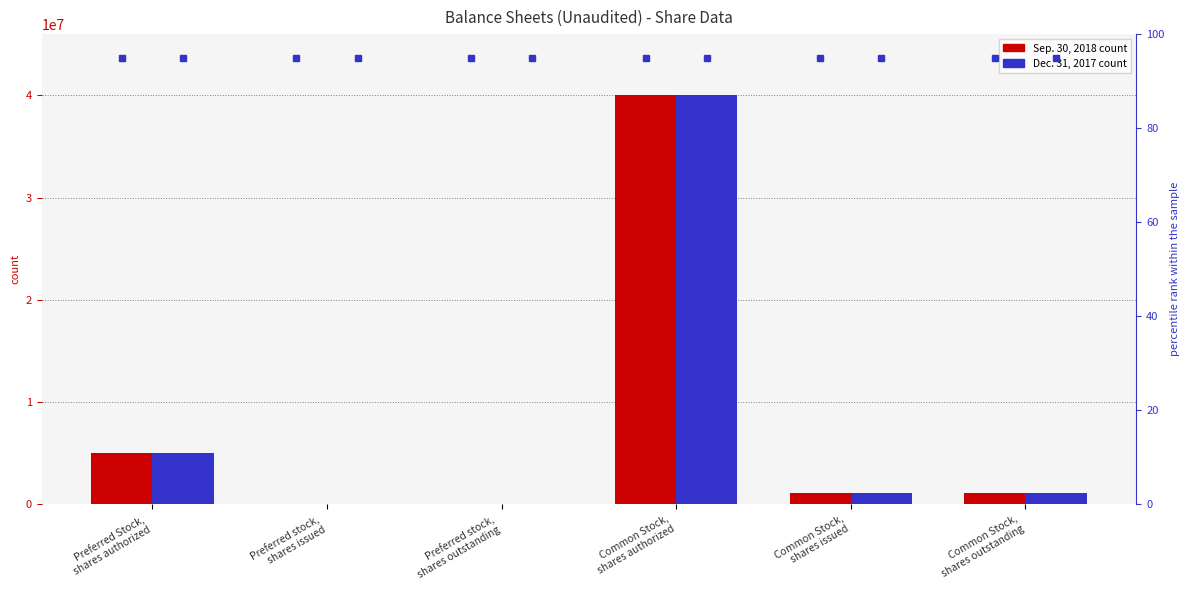

The value of Dec. 31, 2017 at Common Stock,
shares outstanding is 1793161. True or false?

False